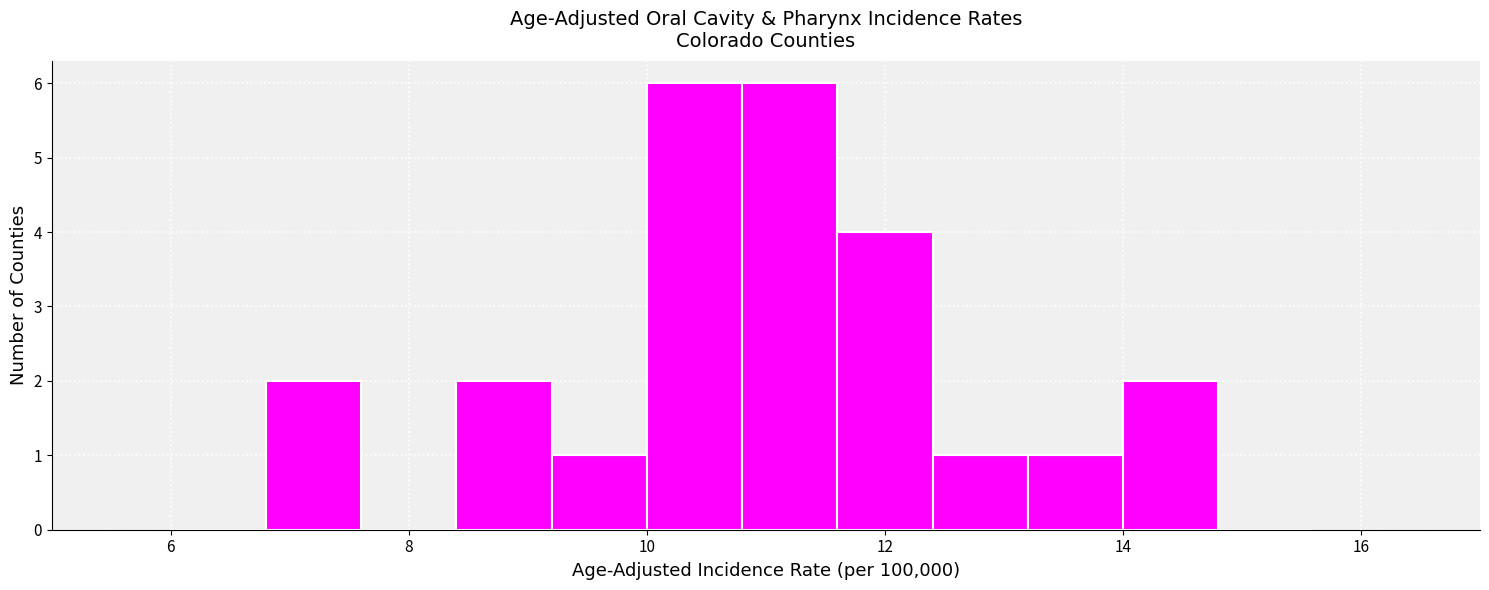

Reading left to right, list every bar in this chart as the range it spans on the x-axis followed by its height. The values are not printed on the chart, so give them approximately, as read against the axis.

6.0 to 6.8: 0
6.8 to 7.6: 2
7.6 to 8.4: 0
8.4 to 9.2: 2
9.2 to 10.0: 1
10.0 to 10.8: 6
10.8 to 11.6: 6
11.6 to 12.4: 4
12.4 to 13.2: 1
13.2 to 14.0: 1
14.0 to 14.8: 2
14.8 to 15.6: 0